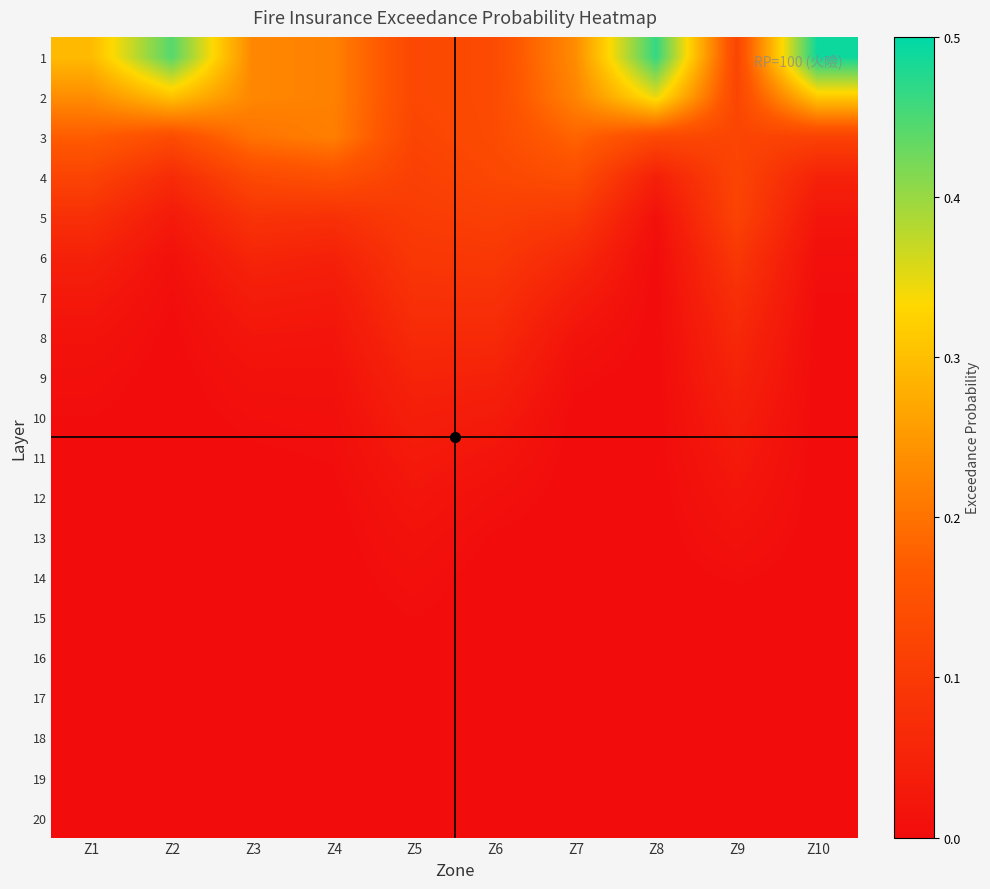

What is the maximum value shown in the chart?

0.5